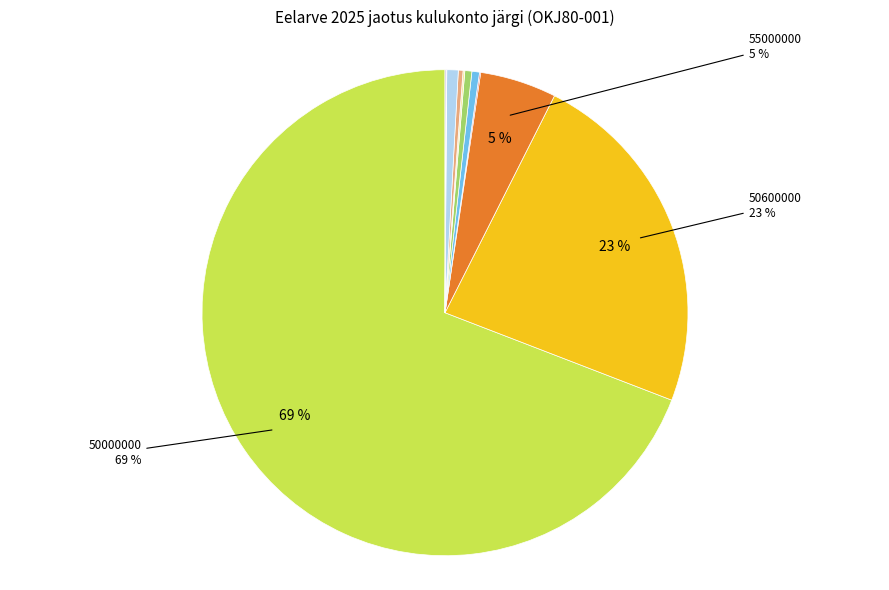

To the nearest percent, what is the average slice percentage?

9%